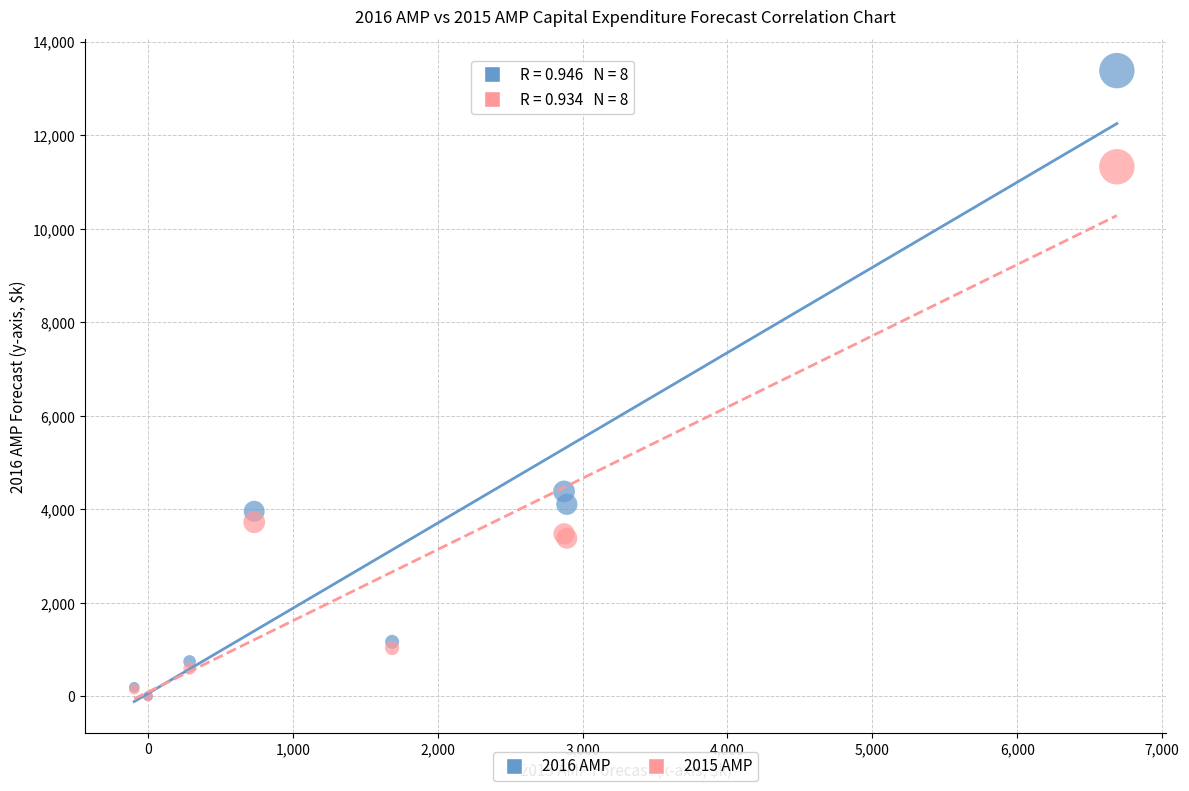

Which series has the widest spread of Y values?

2016 AMP